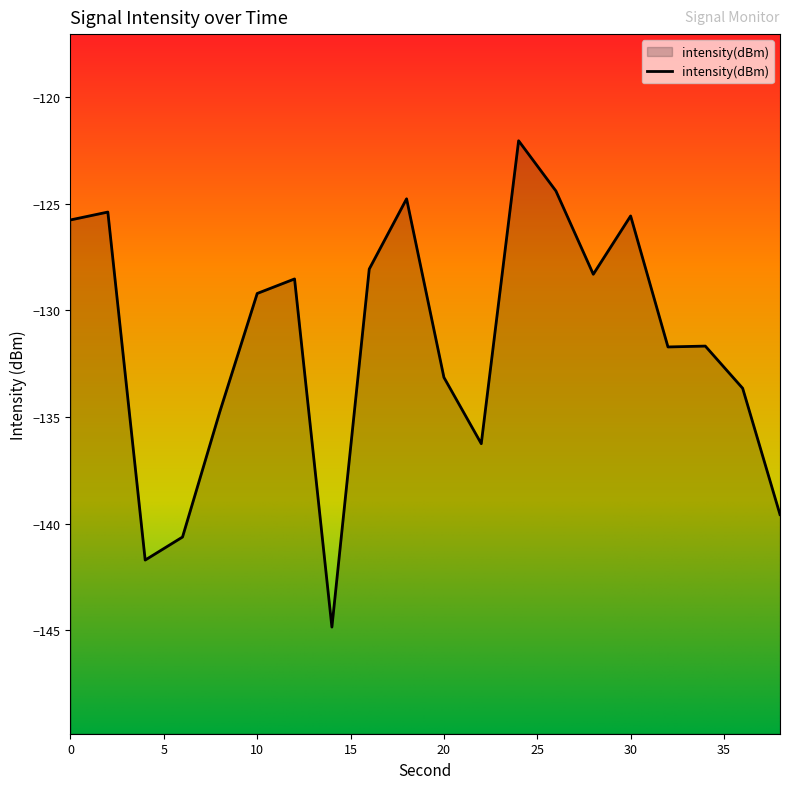

The chart shows a value of -49.2 at 32. True or false?

False